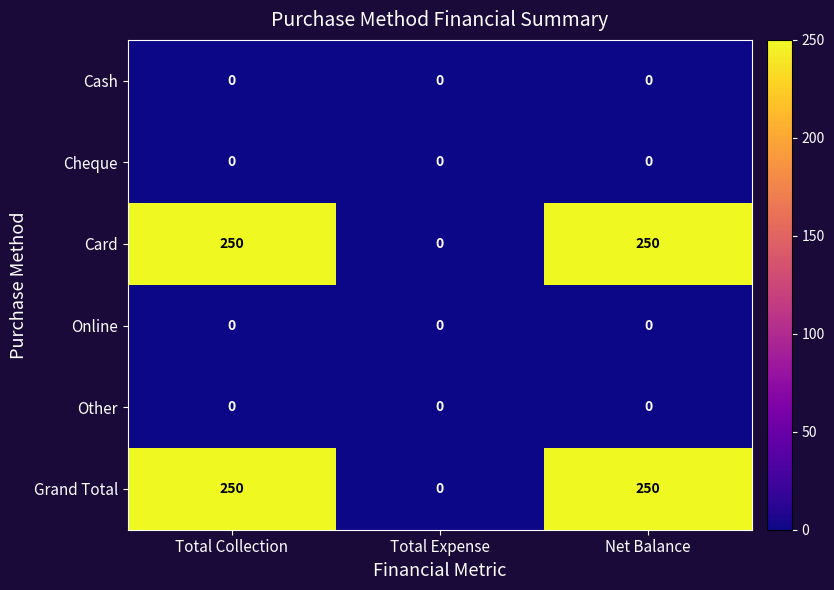

How many distinct data groups are displayed?

6